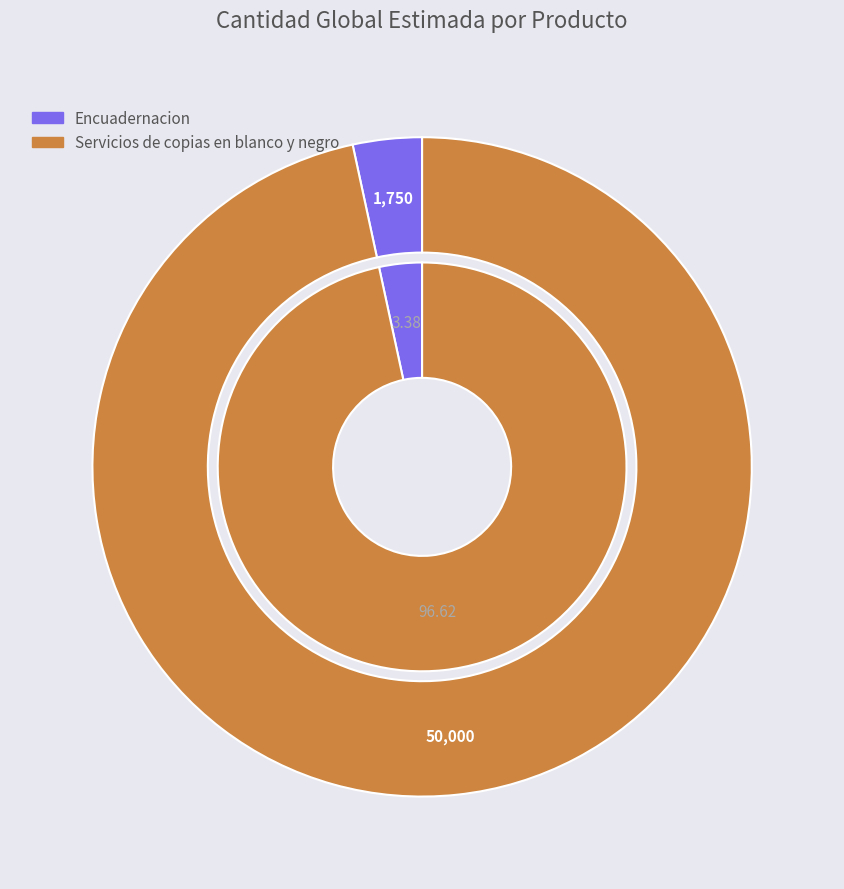

The Encuadernacion slice represents 1% of the pie. True or false?

False